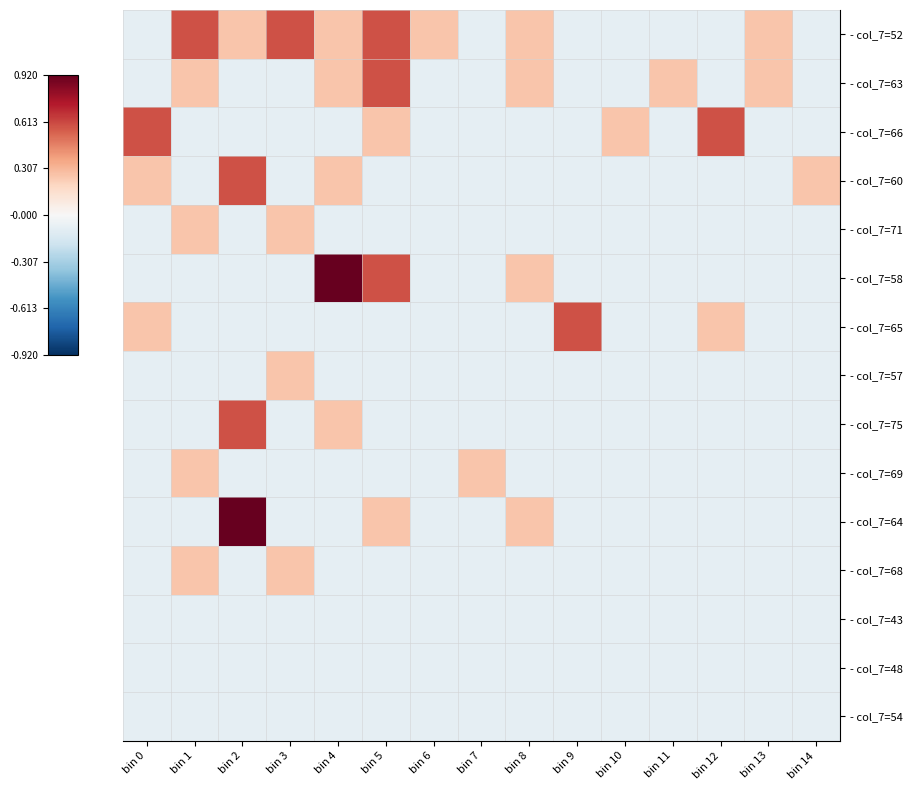

How many categories are shown in the chart?

15